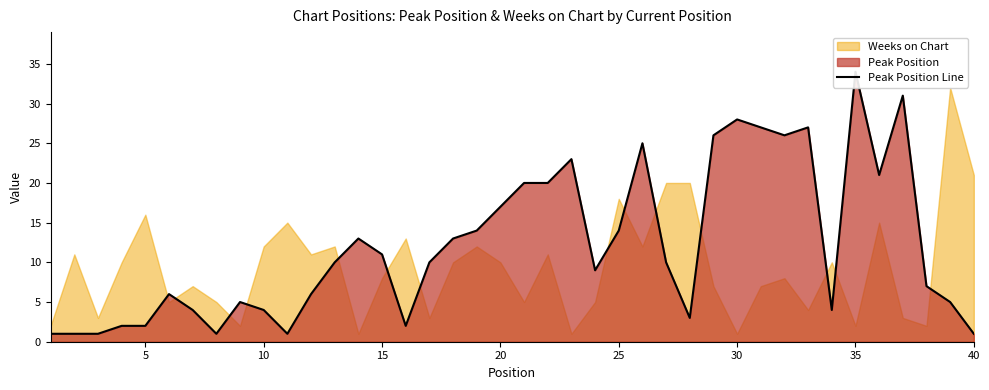

What is the approximate value at 25, to the nearest 10?

10